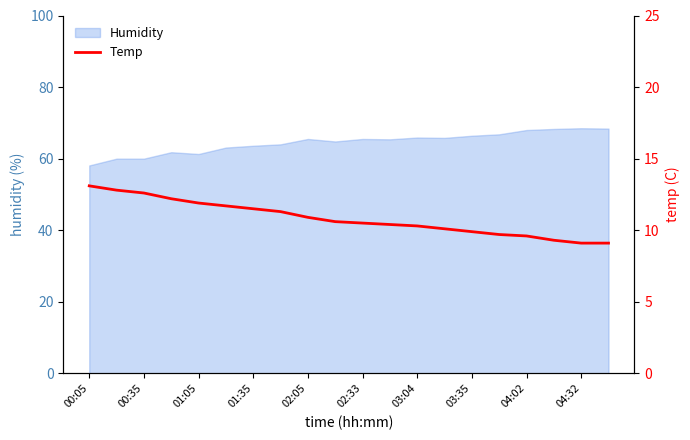

Does the chart have visible grid lines?

No